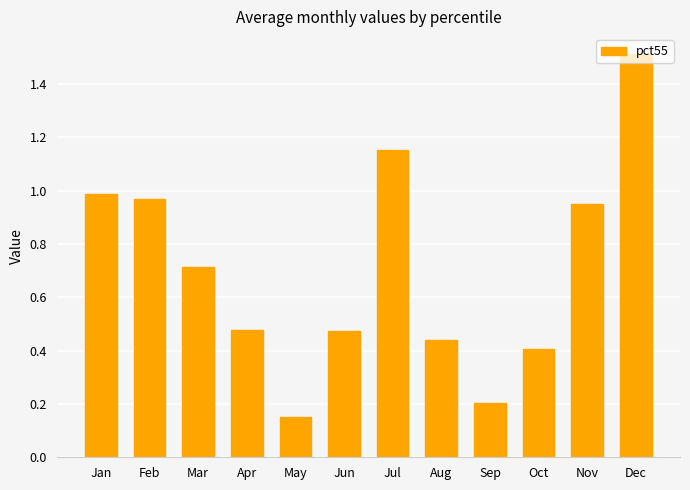

What is the difference between the maximum and minimum values?

1.4